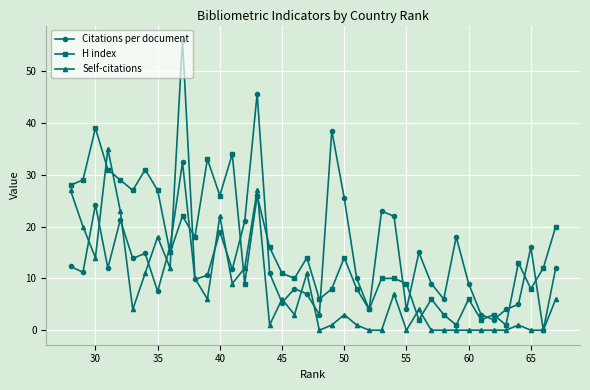

What is the total value across all series at 30?

77.2